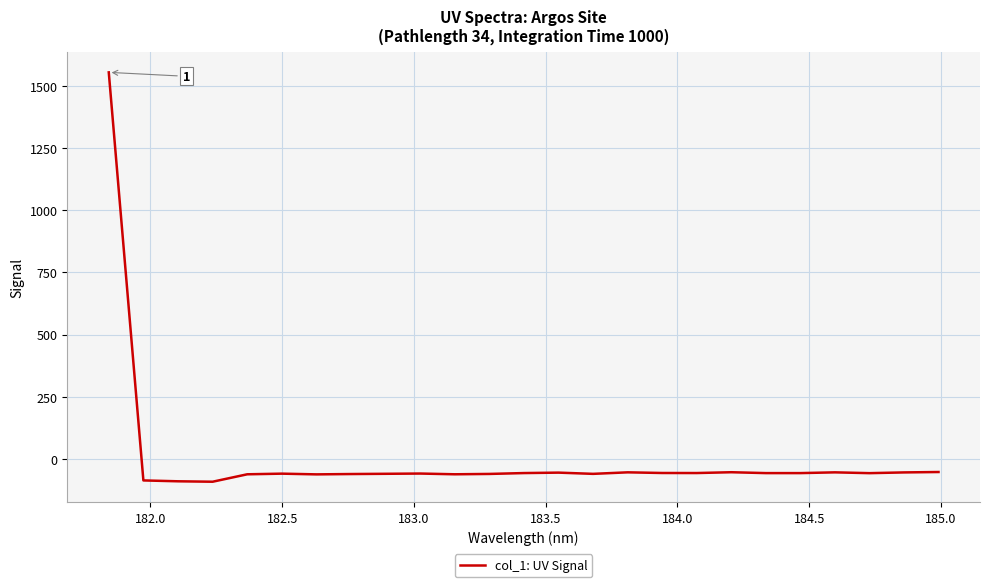

What is the minimum value shown in the chart?

-91.2